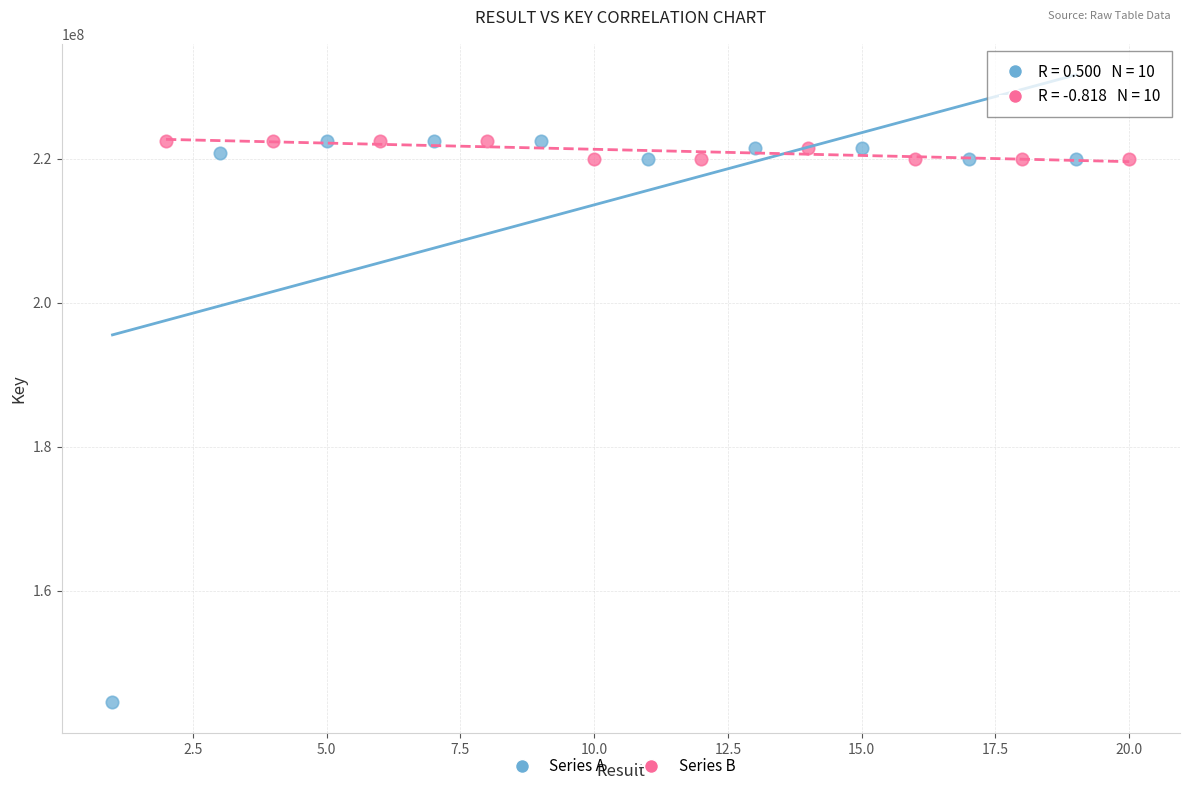

Which series has the widest spread of Y values?

Series A